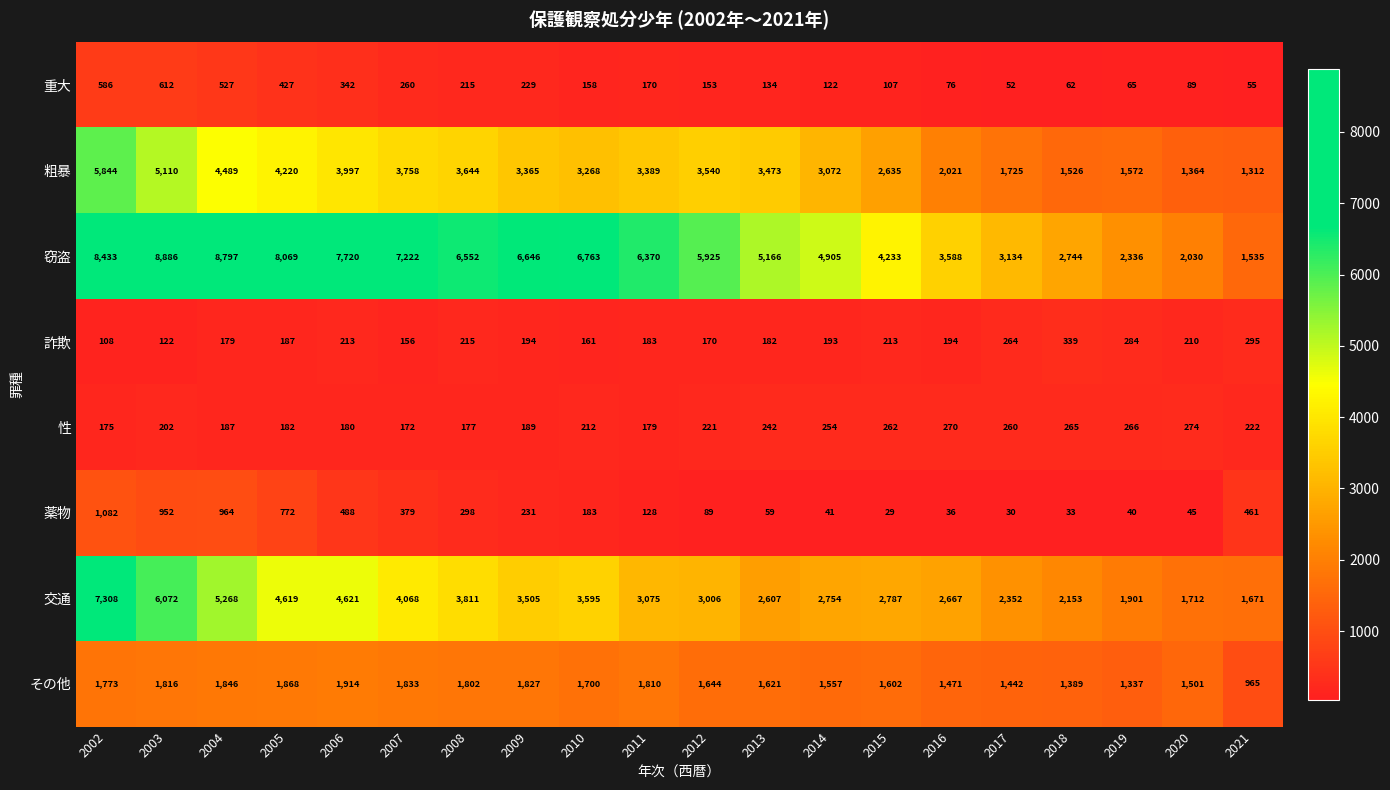

Which series has the widest spread of values?

窃盗